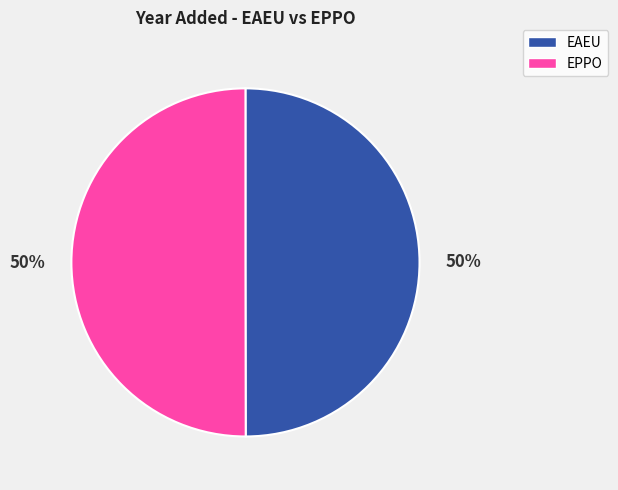

True or false: EAEU accounts for 50% of the total.

True